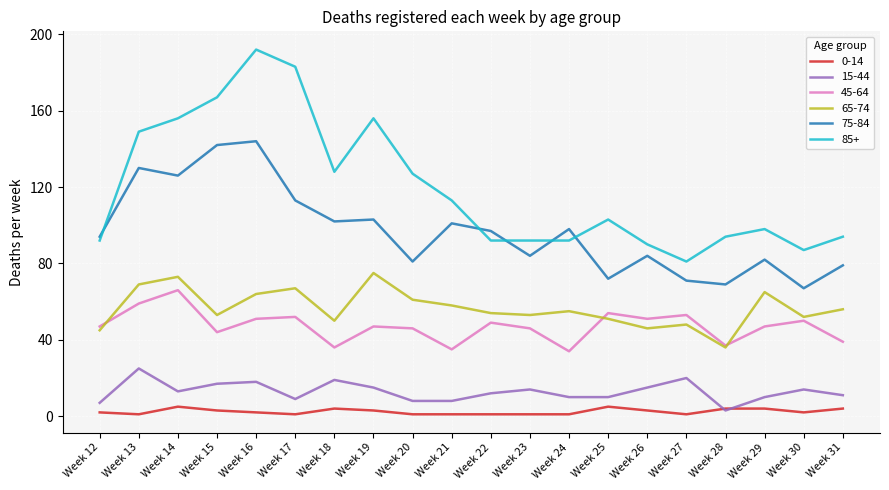

What are all the series names shown in the legend?

0-14, 15-44, 45-64, 65-74, 75-84, 85+